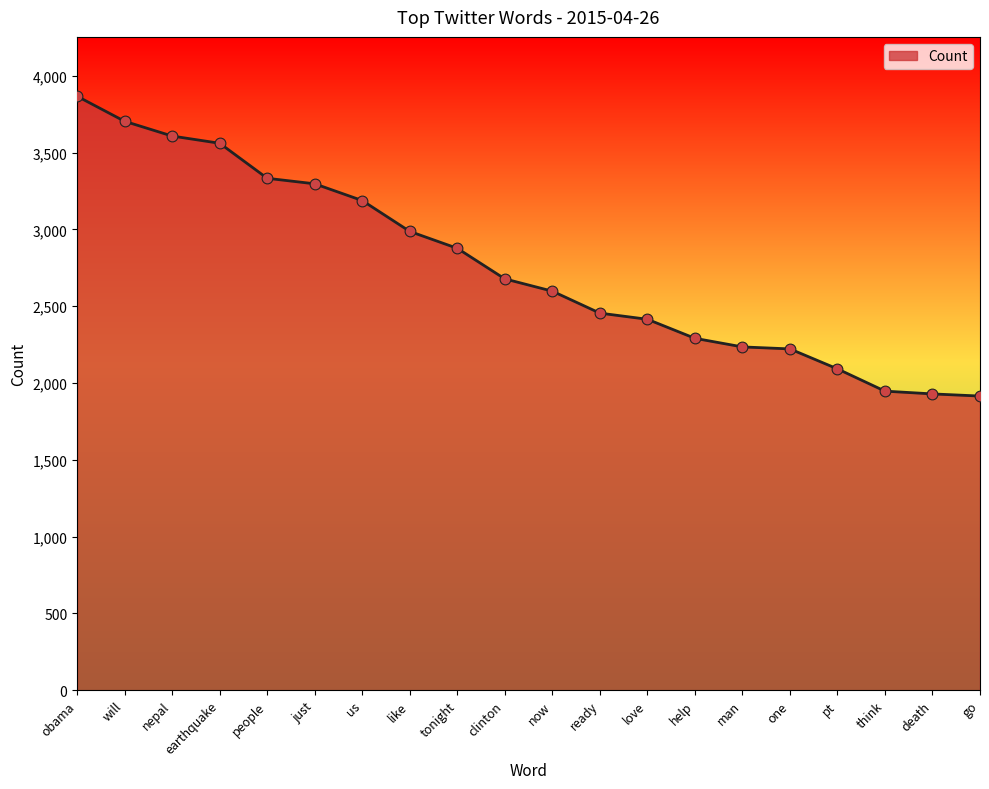

Which has a higher value, like or man?

like